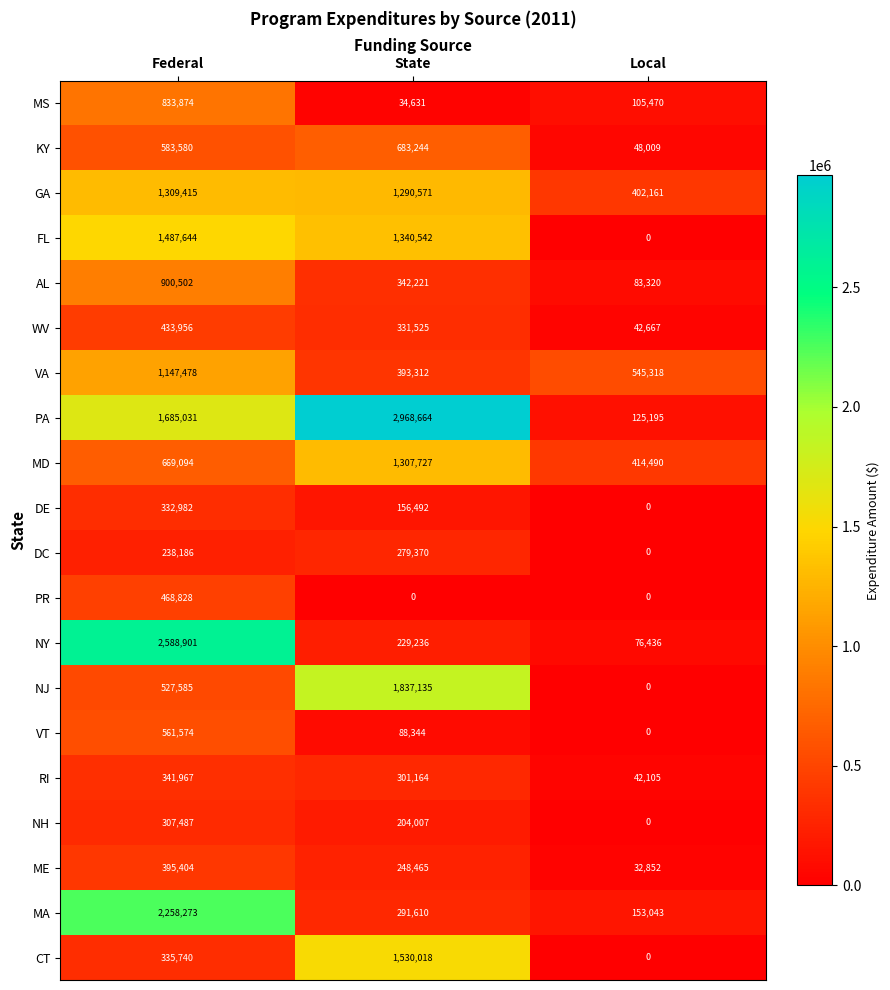

What is the average value of the DE series?

163158